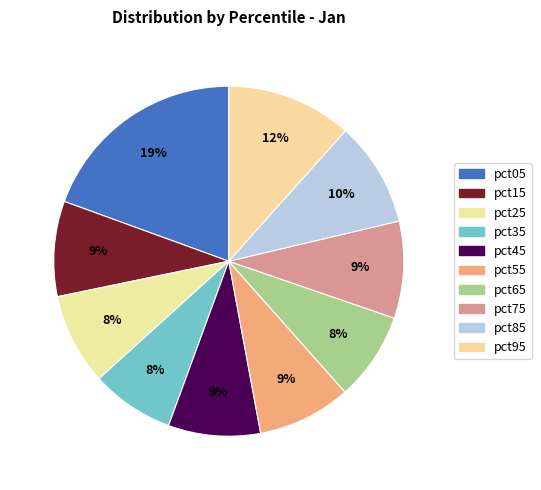

What percentage is NOT represented by pct95?

88.4%